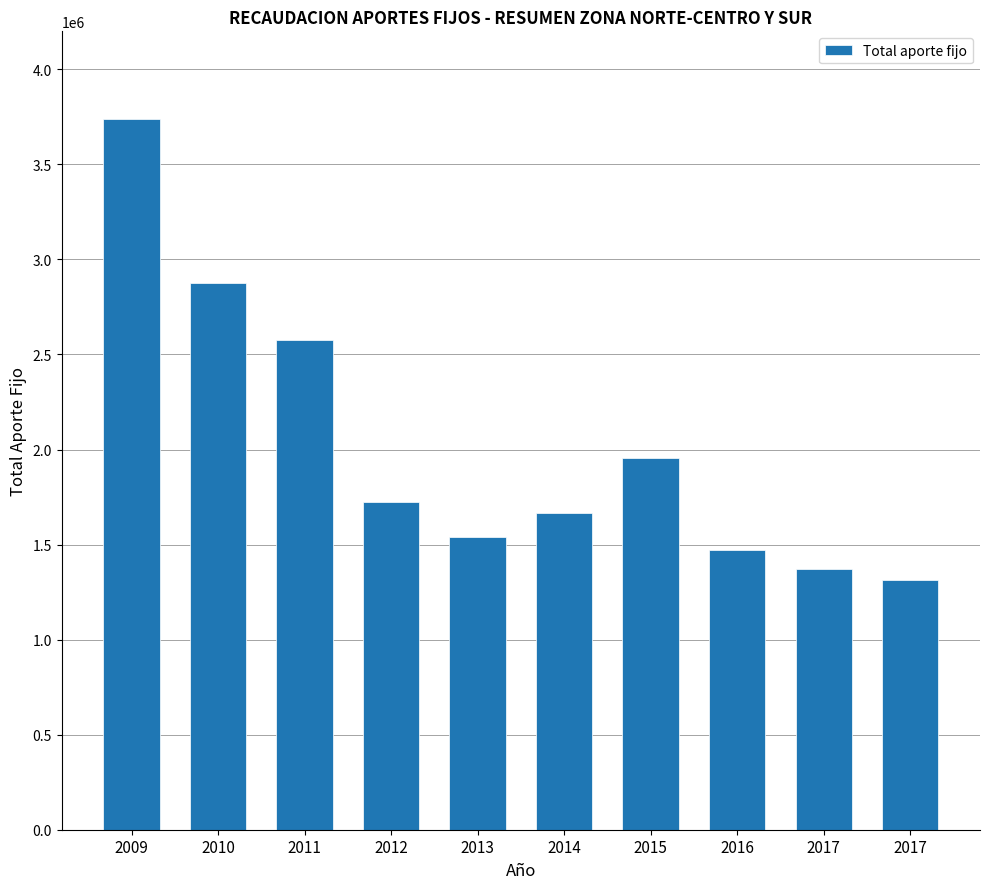

What is the maximum value shown in the chart?

3740144.8